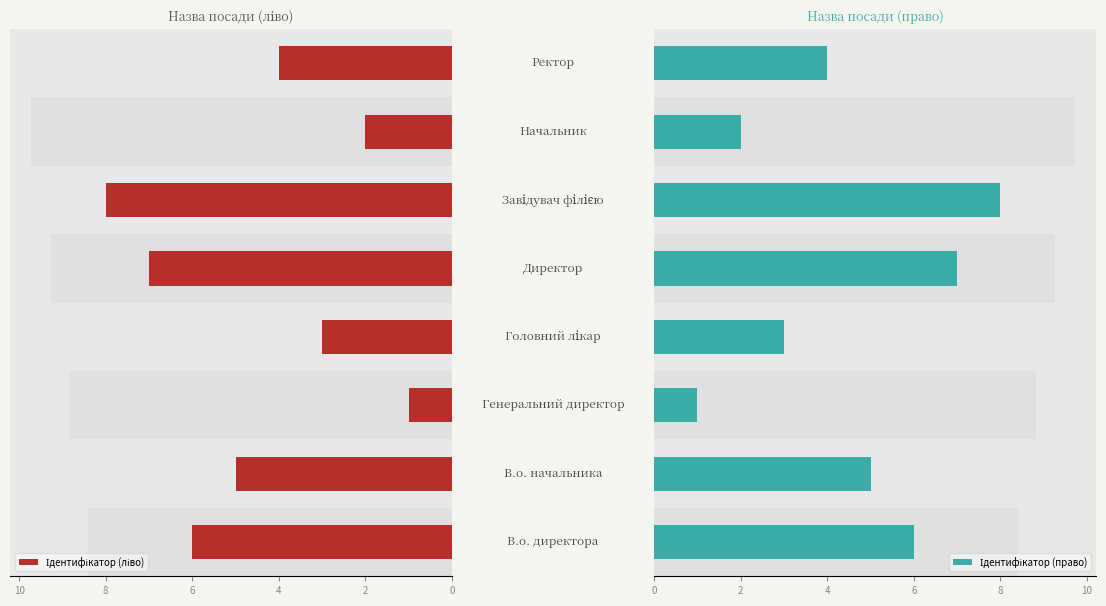

What is the difference between the second highest and second lowest values in the Ідентифікатор (право) series?

5